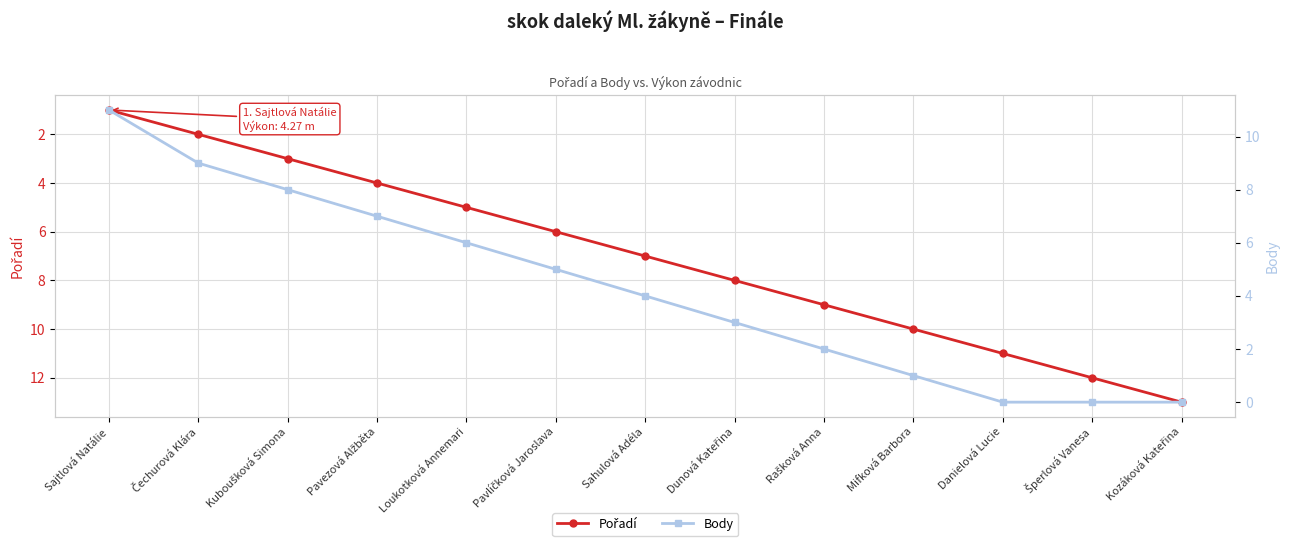

Which series has the largest total across all categories?

Pořadí